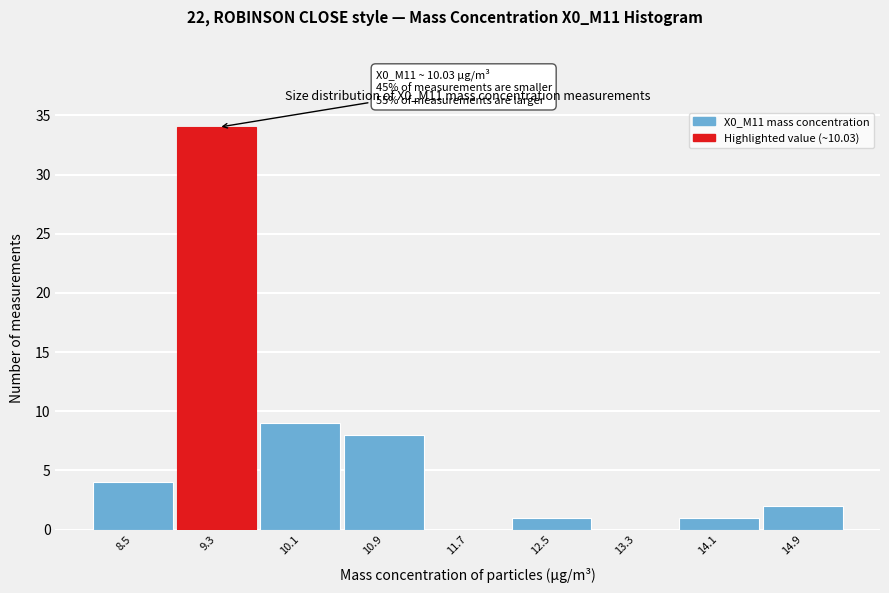

Reading left to right, what are all the values shown in this chart?

8.5=4	9.3=34	10.1=9	10.9=8	11.7=0	12.5=1	13.3=0	14.1=1	14.9=2